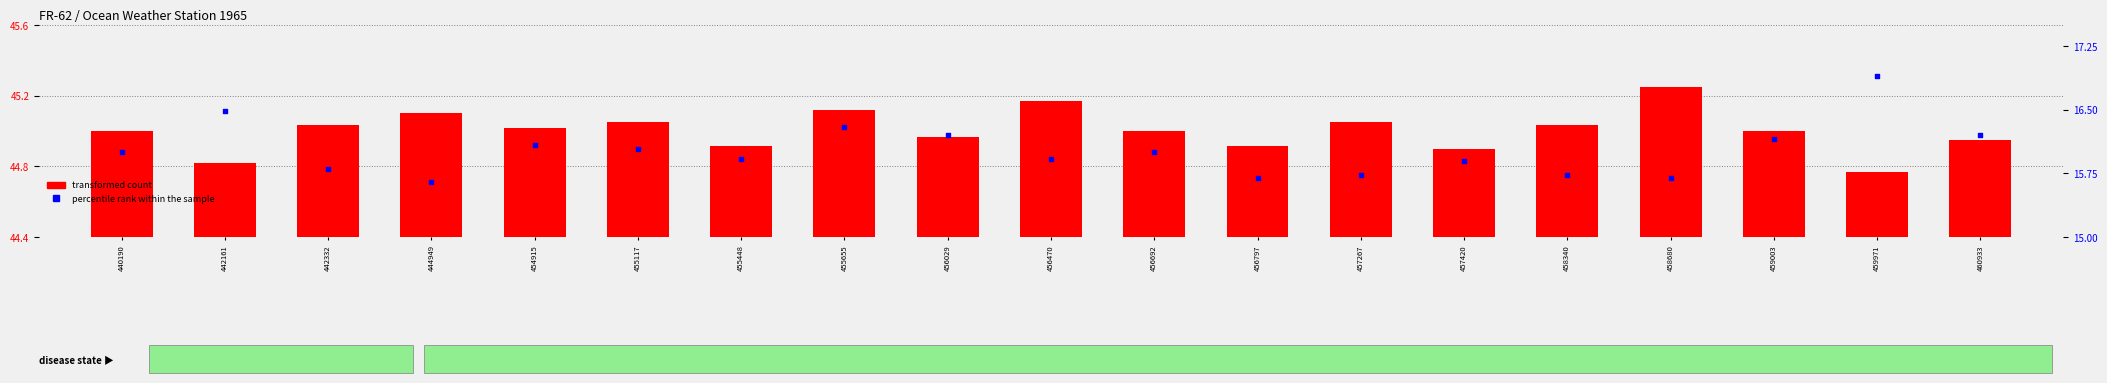

Which series has the widest spread of Y values?

percentile rank within the sample